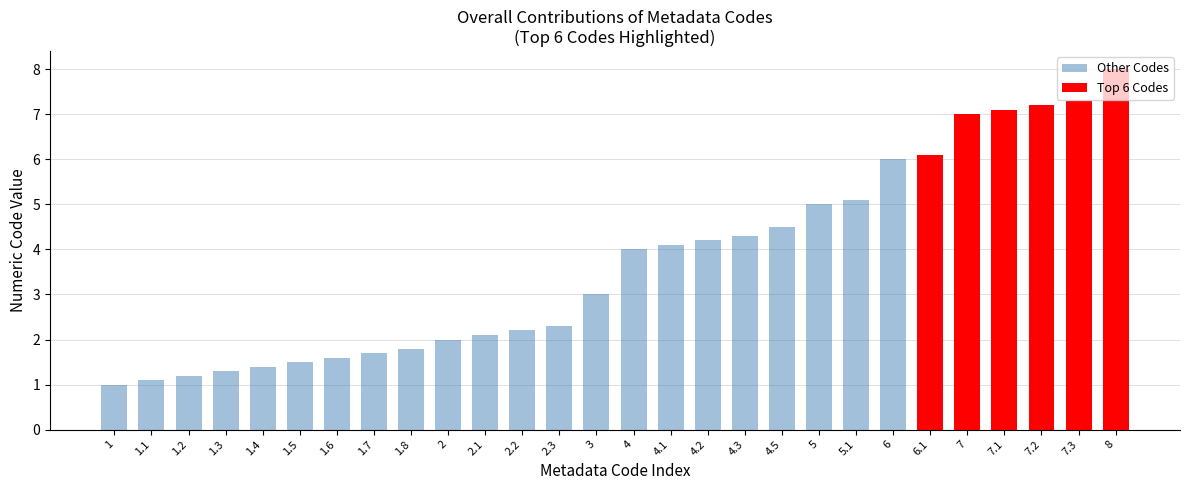

Rank the categories by value from highest to lowest.

8, 7.3, 7.2, 7.1, 7, 6.1, 6, 5.1, 5, 4.5, 4.3, 4.2, 4.1, 4, 3, 2.3, 2.2, 2.1, 2, 1.8, 1.7, 1.6, 1.5, 1.4, 1.3, 1.2, 1.1, 1